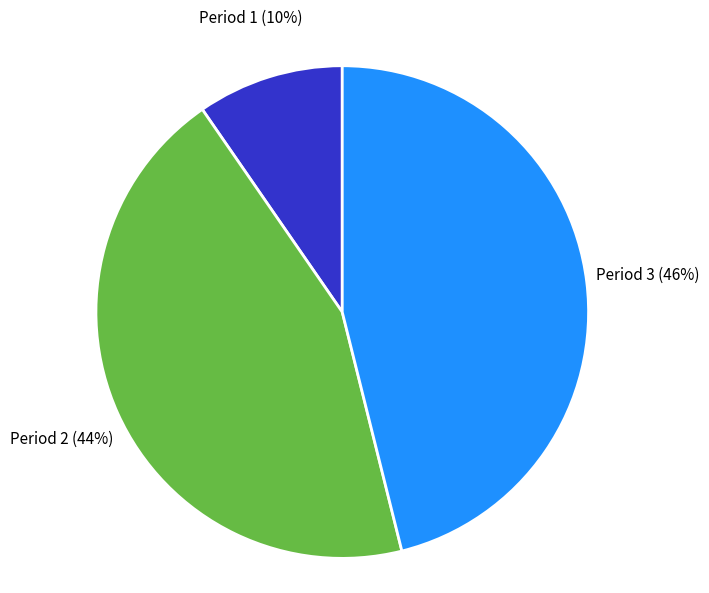

Count the number of slices in the pie.

3